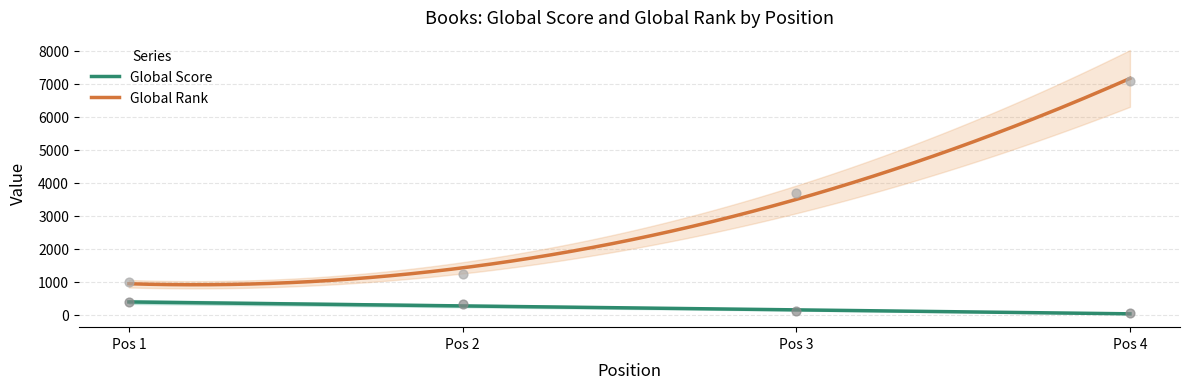

True or false: Global Score and Global Rank cross at least once.

False